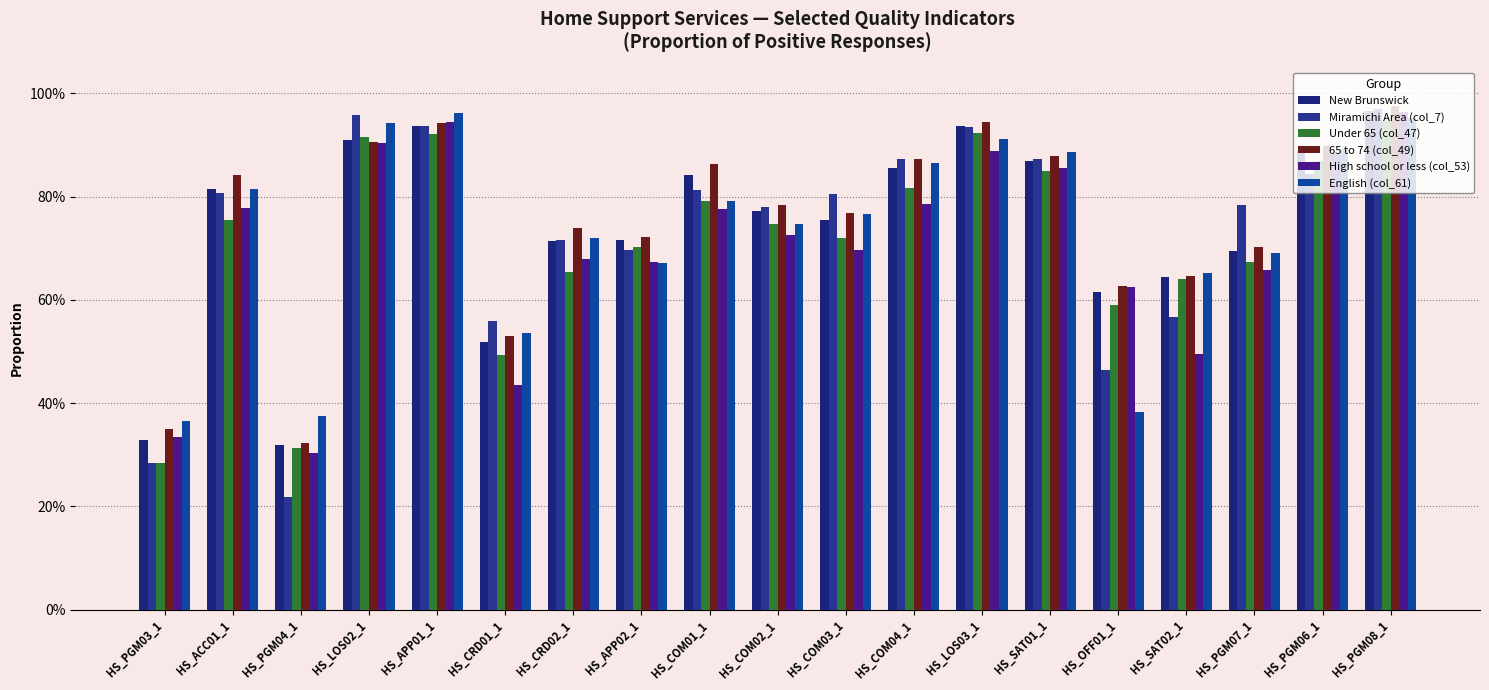

At which label does 65 to 74 (col_49) reach its minimum?

HS_PGM04_1